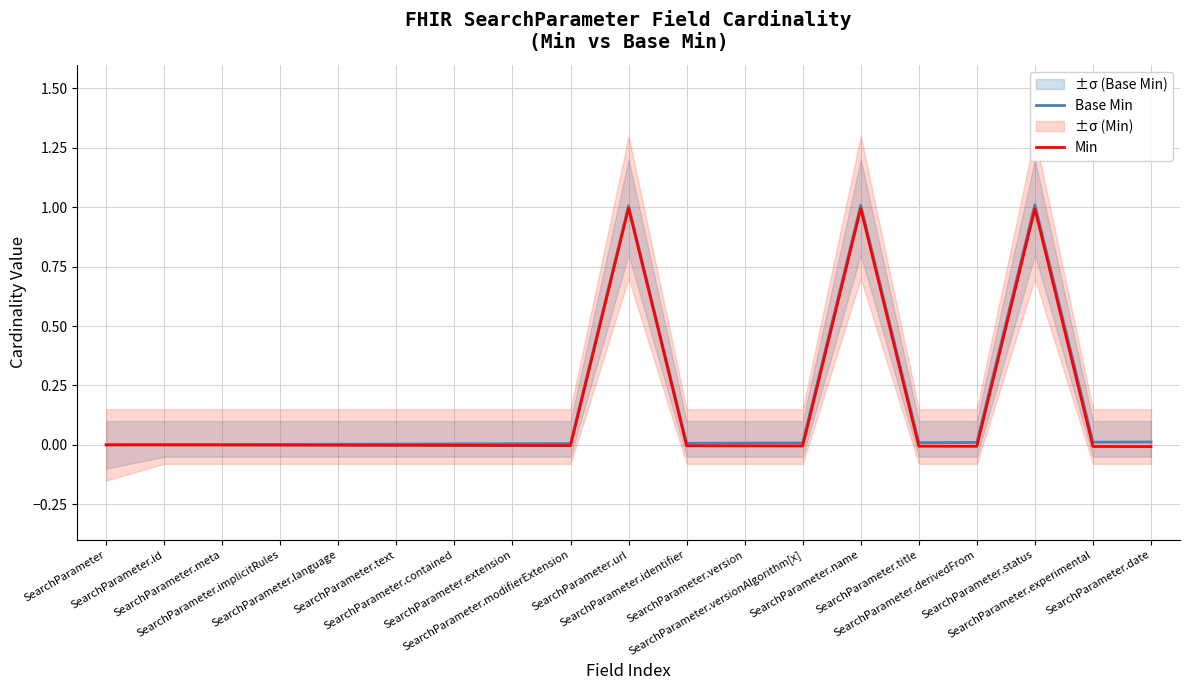

How many values in Base Min are above zero?

18